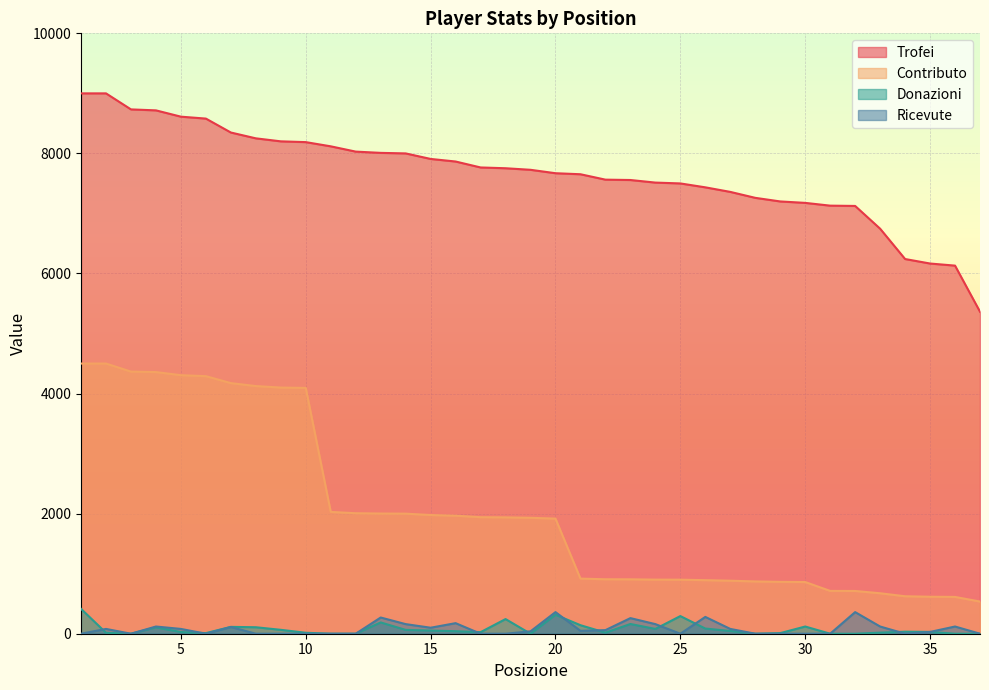

At which category does the chart reach its peak across all series?

1